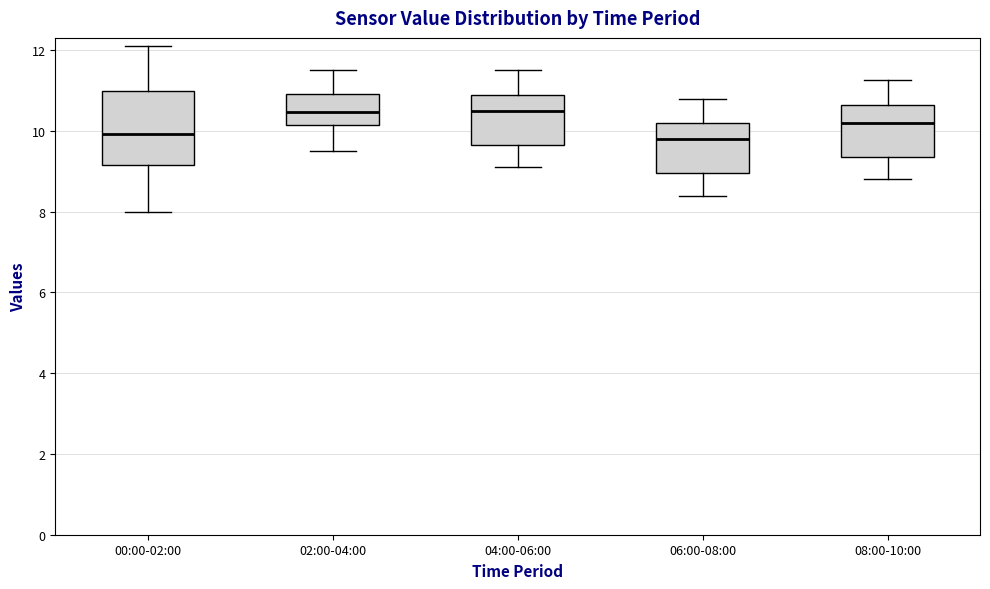

Where does the median line of the box for 04:00-06:00 sit on the y-axis? The values are not printed on the chart, so give them approximately, as read against the axis.

10.6